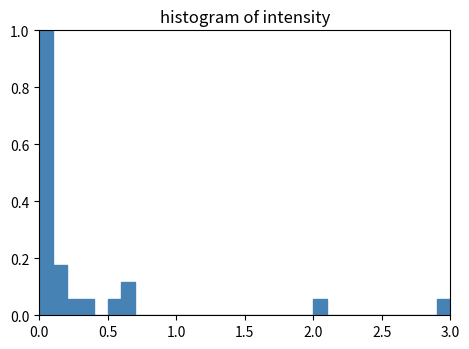

Around what value on the x-axis is the tallest bar? Give the approximate position of its centre, as read against the axis.

0.05